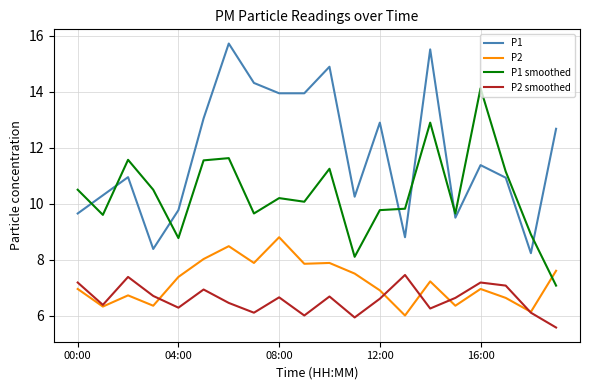

Is this an area chart (filled region under the line)?

No